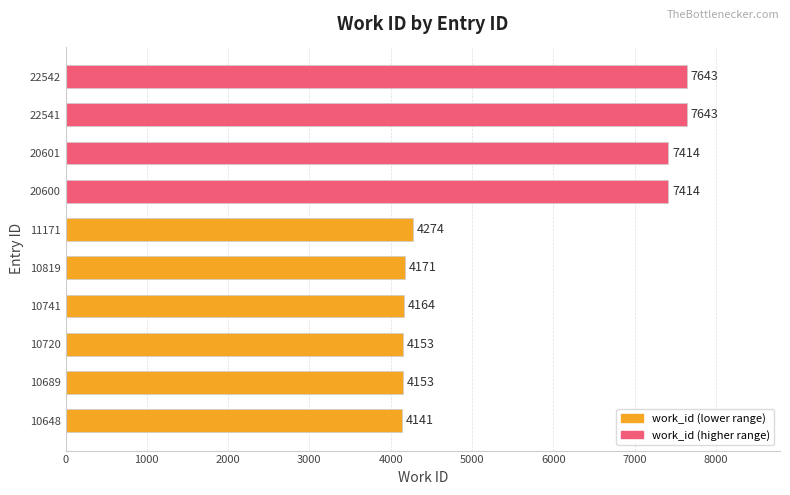

How many bars are there in total?

10